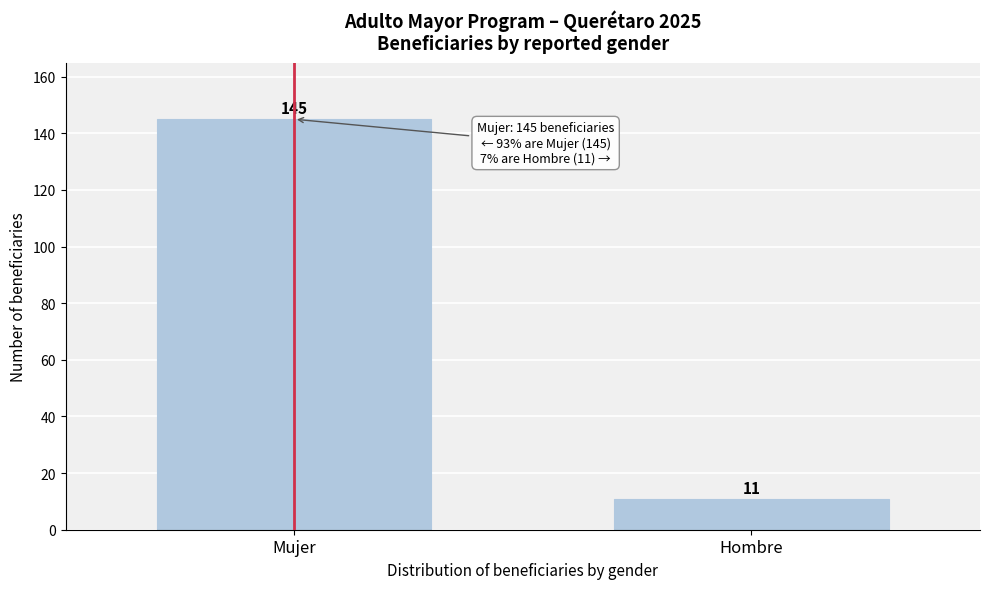

Reading left to right, list all the values displayed in this chart.

Mujer=145	Hombre=11